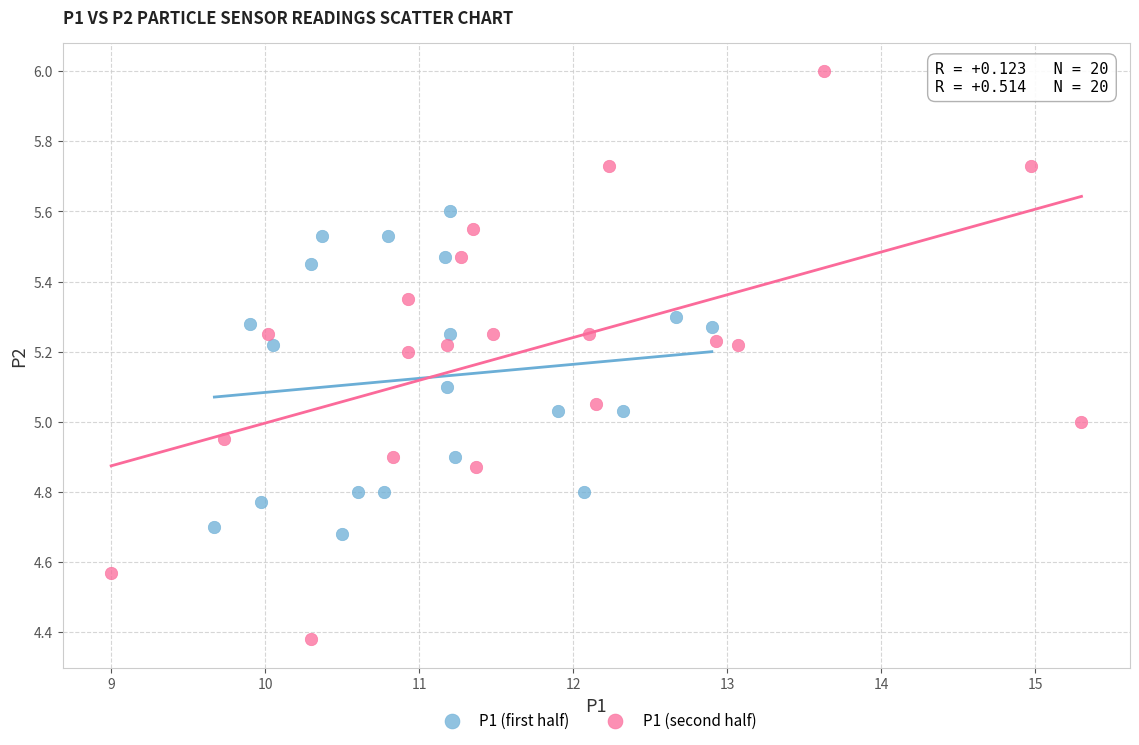

Which series contains the highest Y value?

P1 (second half)